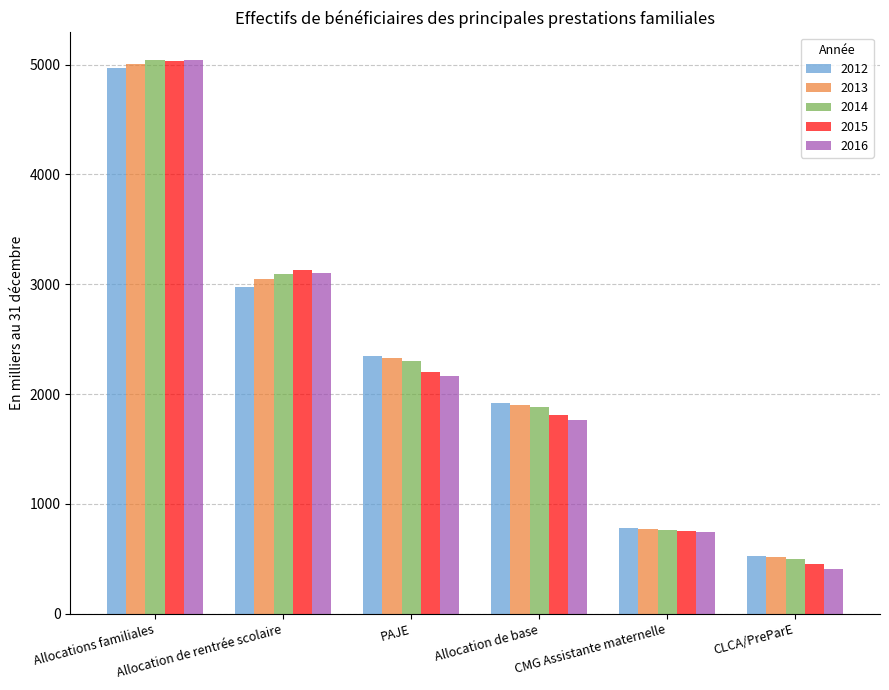

At how many categories does at least one series exceed 3404?

1